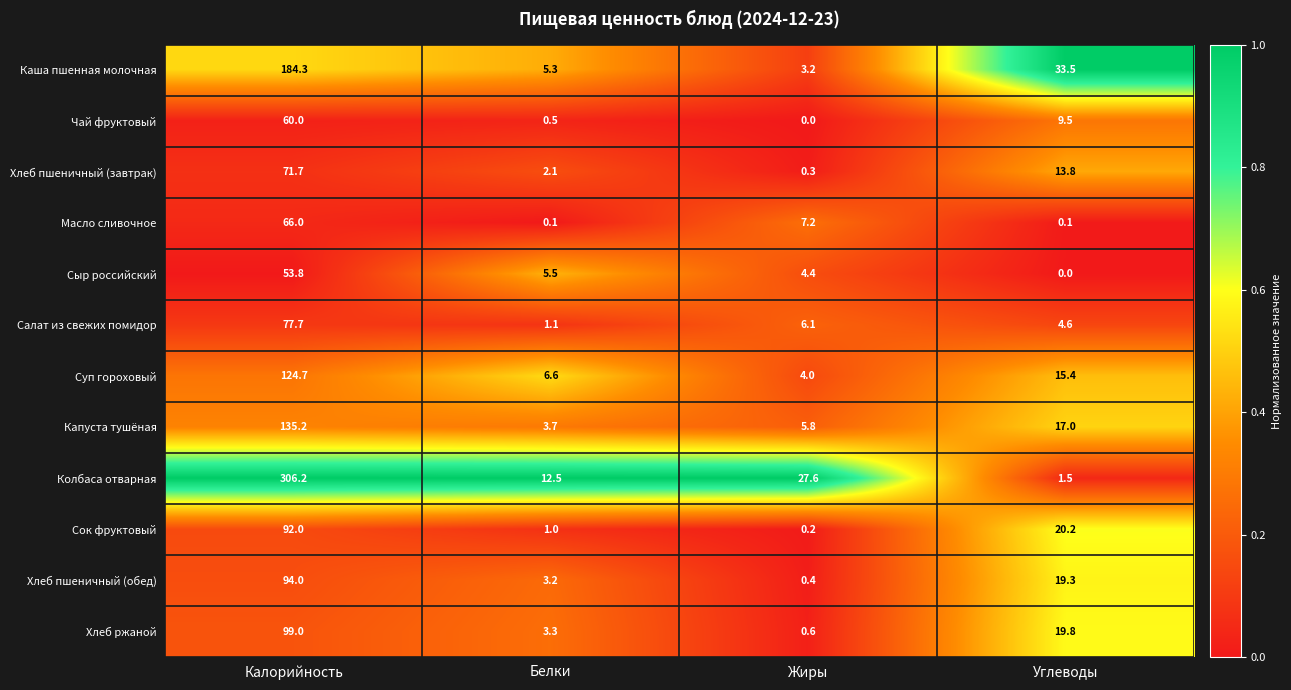

What is the sum of the Салат из свежих помидор values at Жиры and Калорийность?

83.8